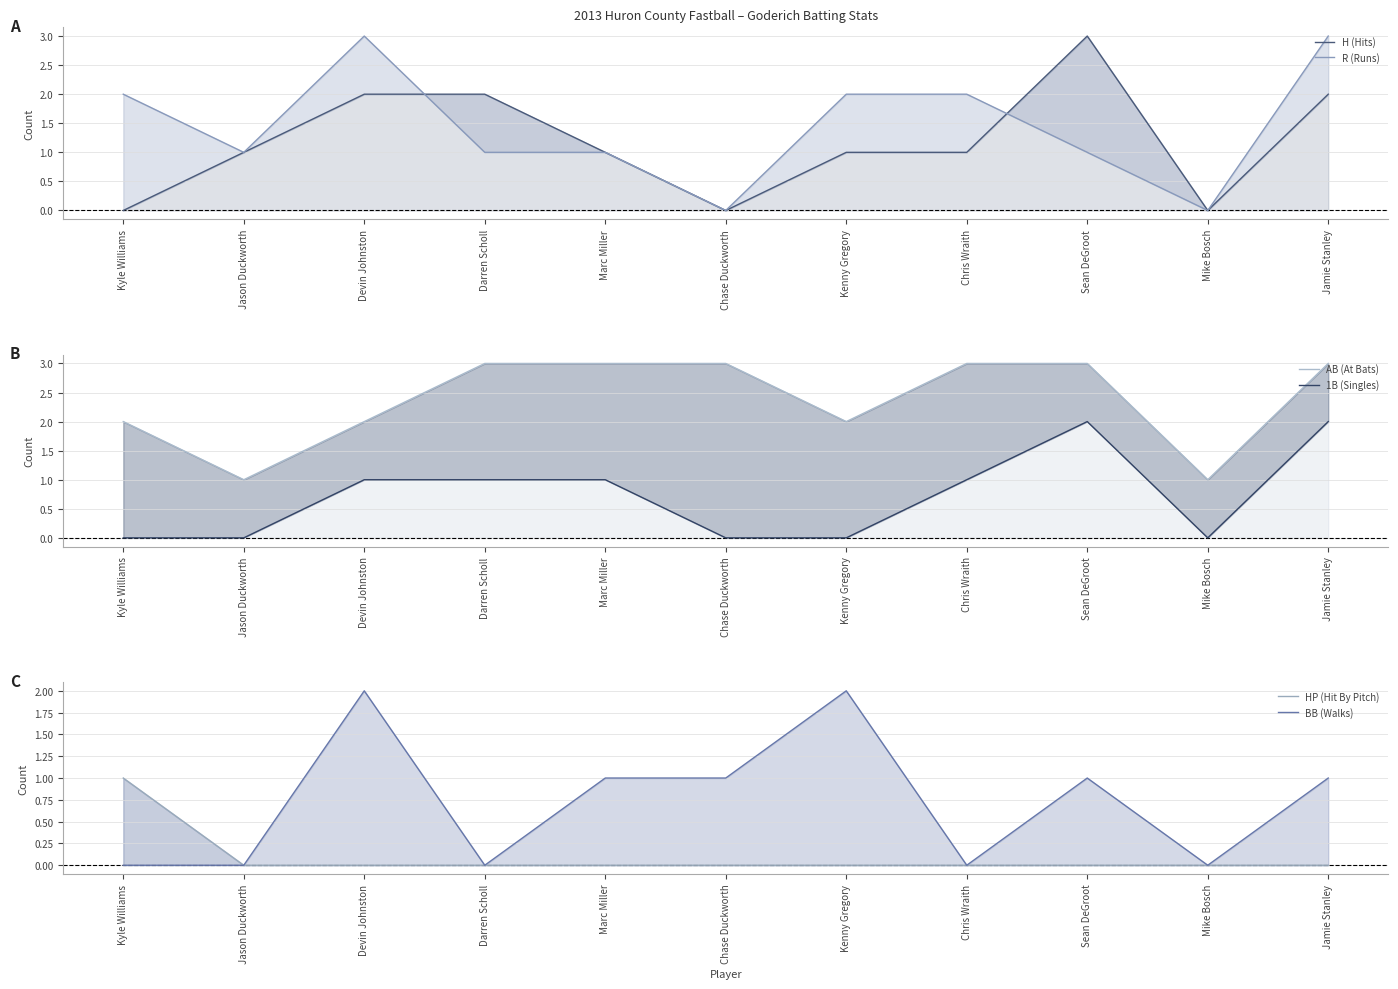

What position from the left is Devin Johnston?

3